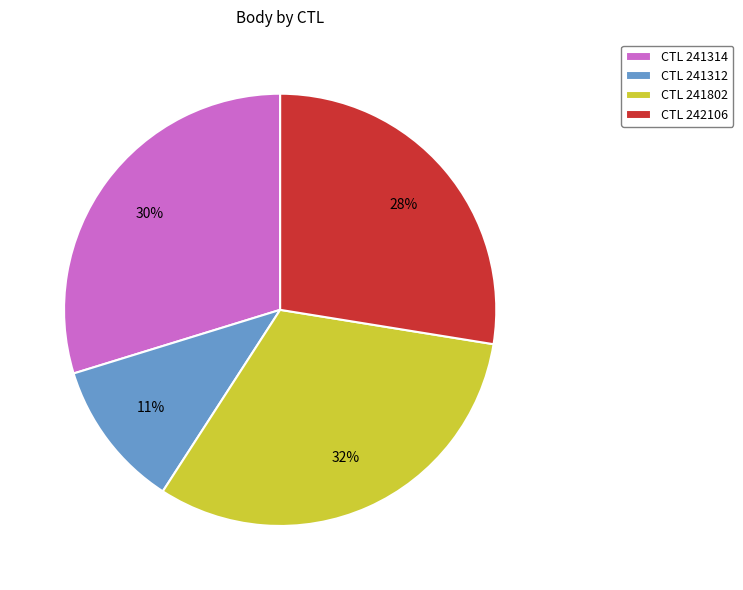

Count the number of slices in the pie.

4